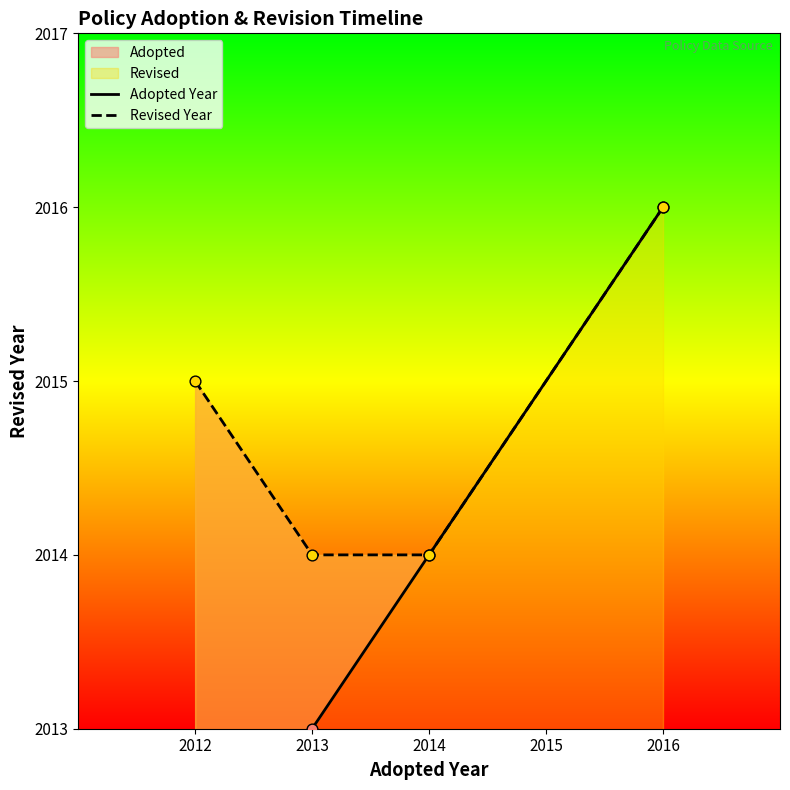

Is the value of Adopted Year at 2012 greater than the value of Revised Year at 2012?

No